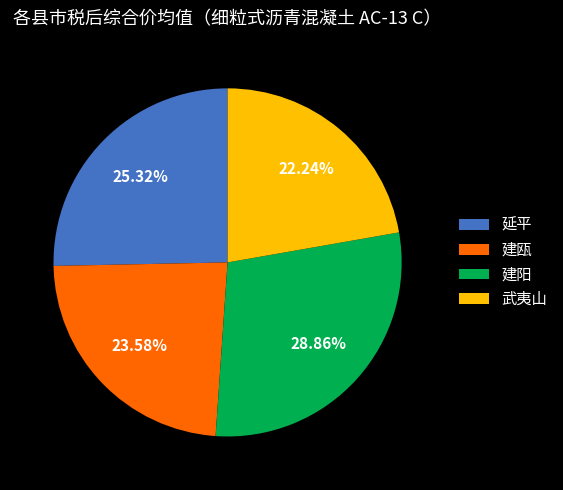

Between 延平 and 武夷山, which is larger?

延平